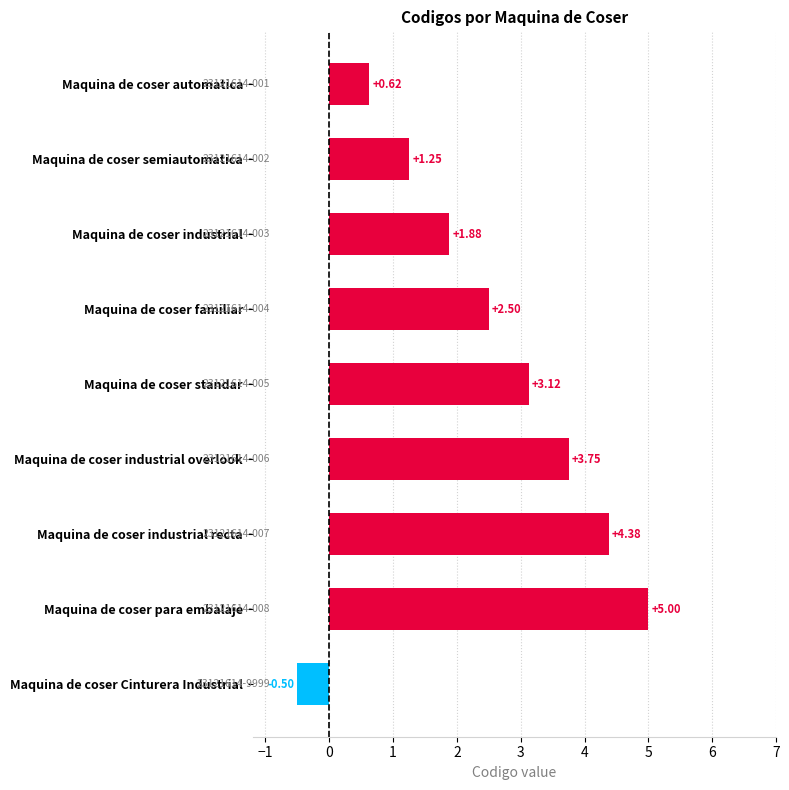

Rank the categories by value from highest to lowest.

Maquina de coser para embalaje, Maquina de coser industrial recta, Maquina de coser industrial overlook, Maquina de coser standar, Maquina de coser familiar, Maquina de coser industrial, Maquina de coser semiautomatica, Maquina de coser automatica, Maquina de coser Cinturera Industrial